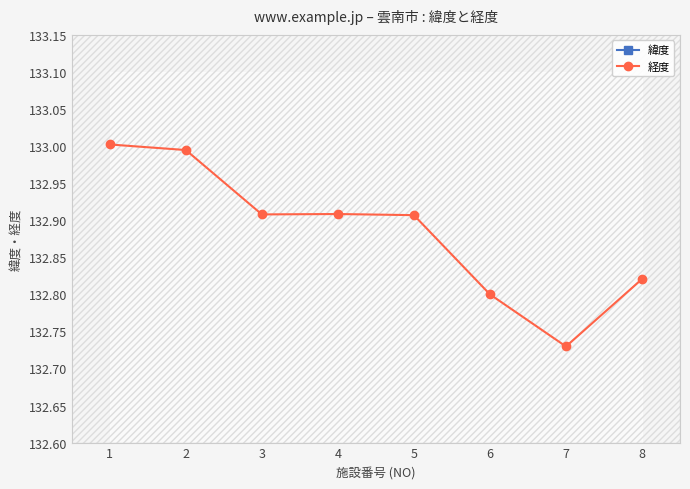

Does the chart have visible grid lines?

No